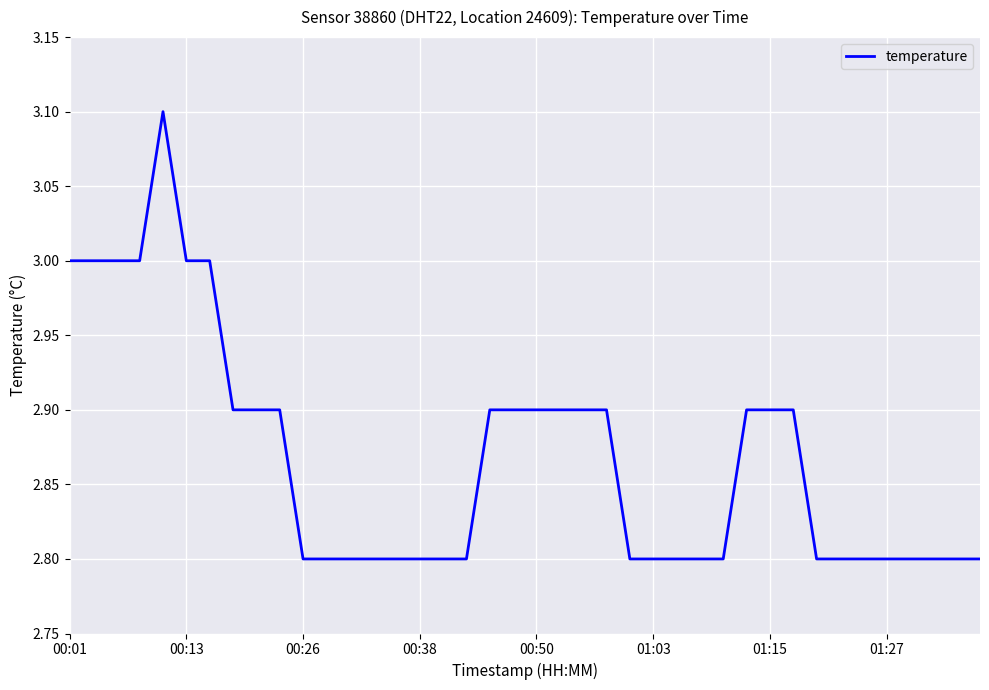

What is the difference between the maximum and minimum values?

0.3